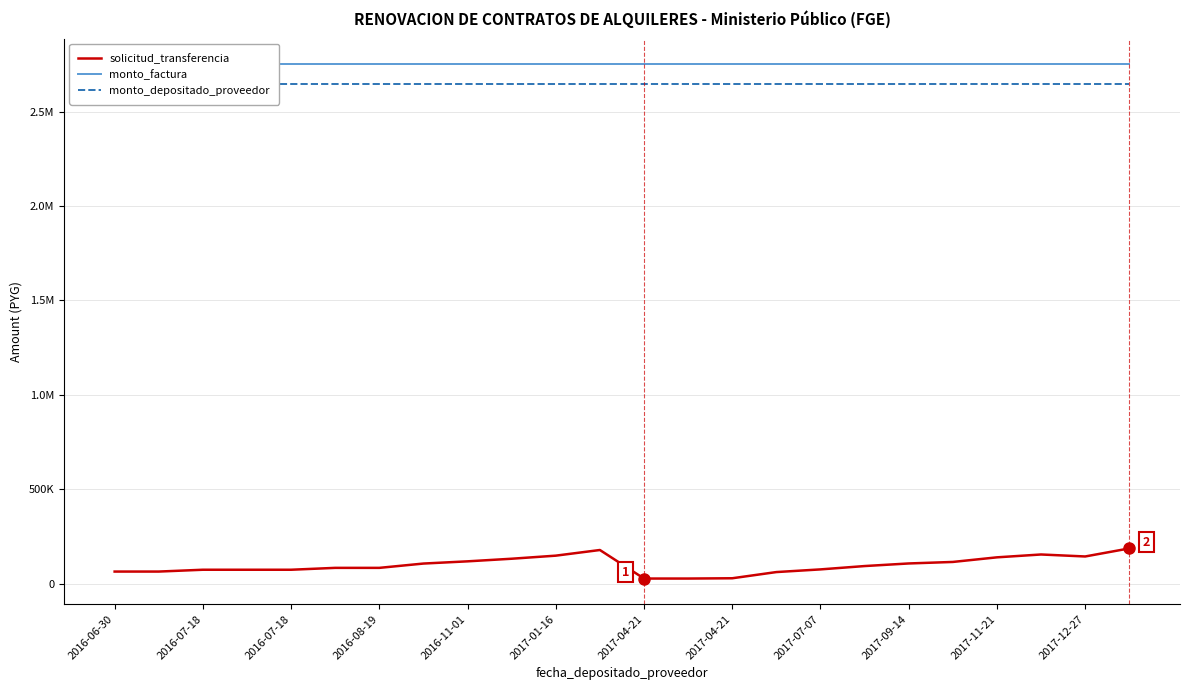

Does the chart have visible grid lines?

Yes